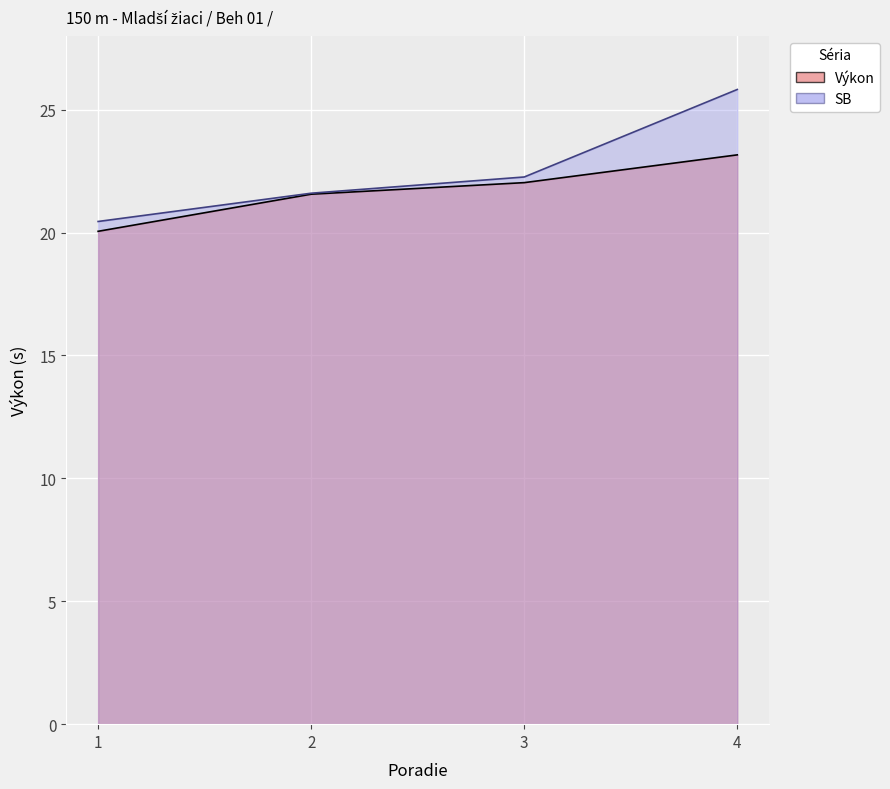

Which series changed the most between 2 and 4?

SB